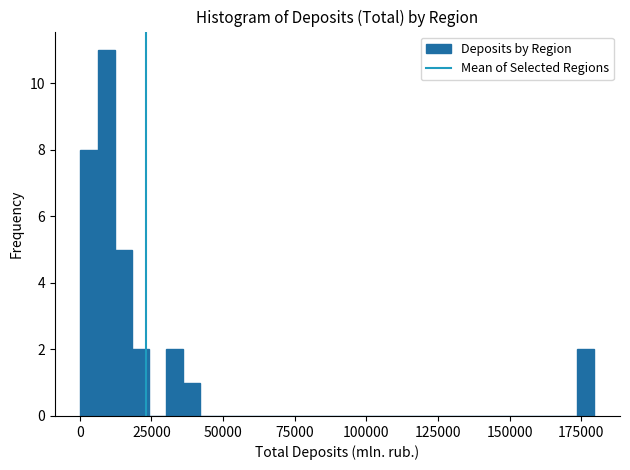

Around what value on the x-axis is the tallest bar? Give the approximate position of its centre, as read against the axis.

10000